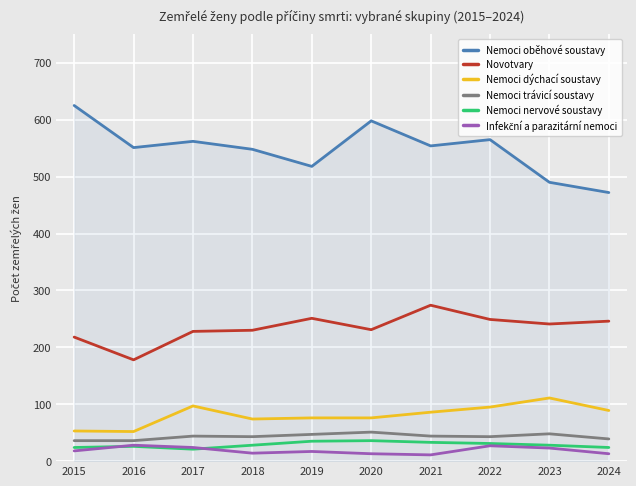

What is the difference between the second highest and second lowest values in the Nemoci oběhové soustavy series?

108